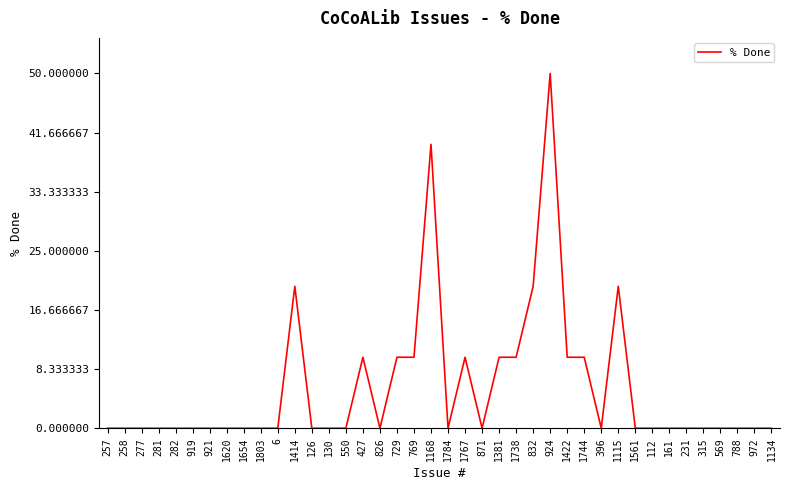

Reading left to right, extract all data points from this chart.

257=0	258=0	277=0	281=0	282=0	919=0	921=0	1620=0	1654=0	1803=0	6=0	1414=20	126=0	130=0	550=0	427=10	826=0	729=10	769=10	1168=40	1784=0	1767=10	871=0	1381=10	1738=10	832=20	924=50	1422=10	1744=10	396=0	1115=20	1561=0	112=0	161=0	231=0	315=0	569=0	788=0	972=0	1134=0